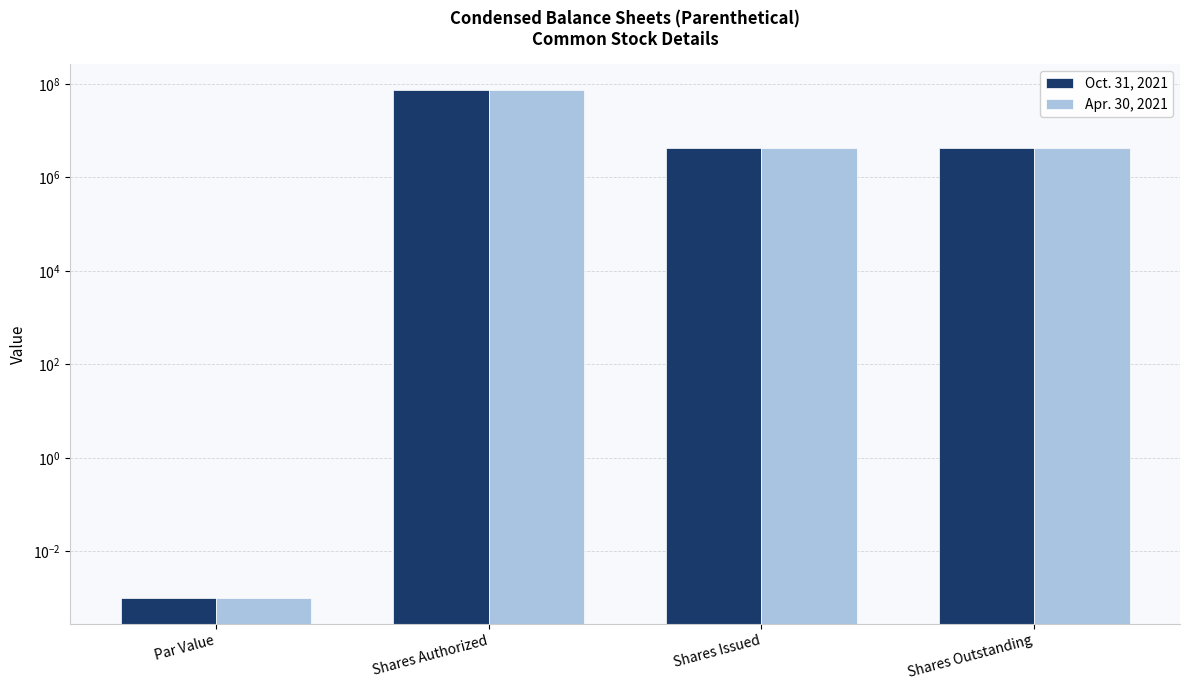

True or false: Oct. 31, 2021 has a value of 2887255.4 at Shares Outstanding.

False